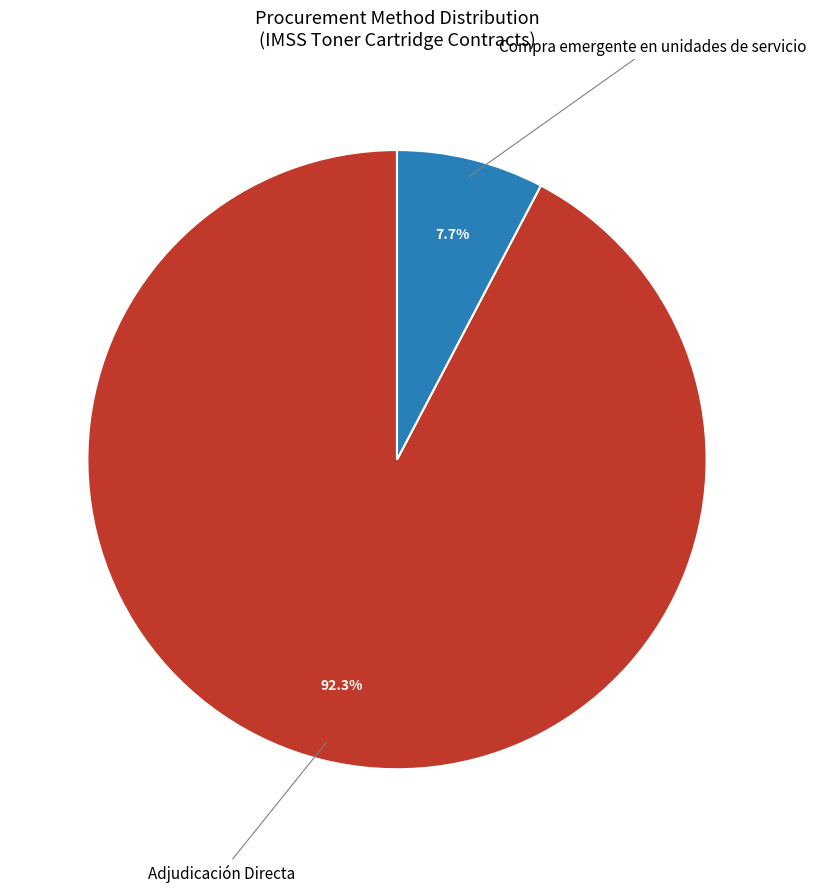

Does any single category account for the majority?

Yes